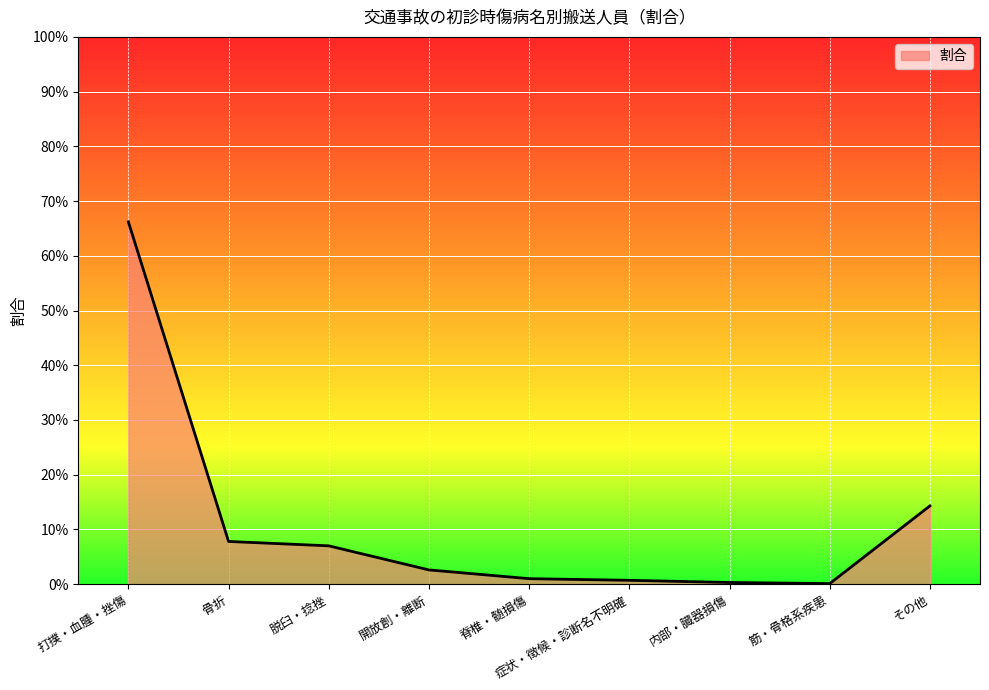

At which category does the data reach its first local valley?

筋・骨格系疾患